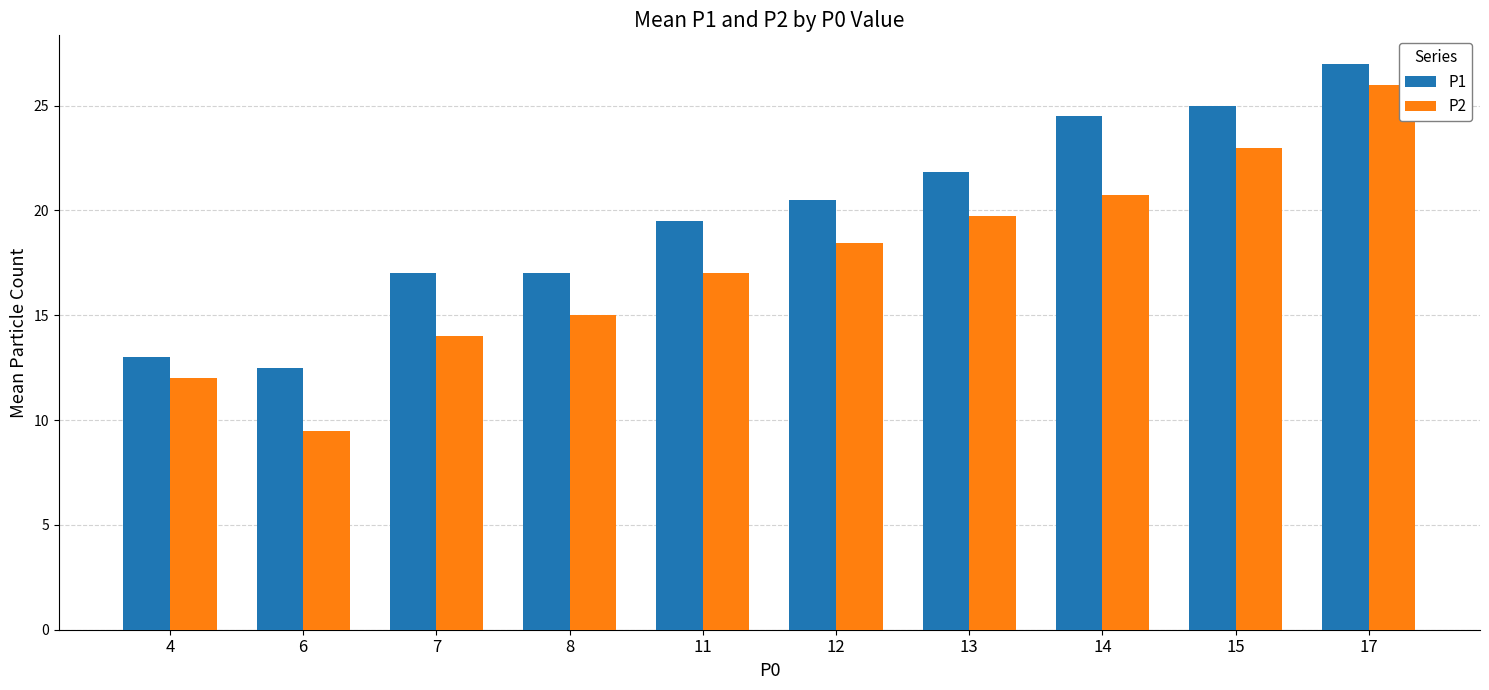

Reading left to right, transcribe all the data shown in this chart.

P1: 13.0	12.5	17.0	17.0	19.5	20.5	21.8	24.5	25.0	27.0
P2: 12.0	9.5	14.0	15.0	17.0	18.4	19.7	20.8	23.0	26.0